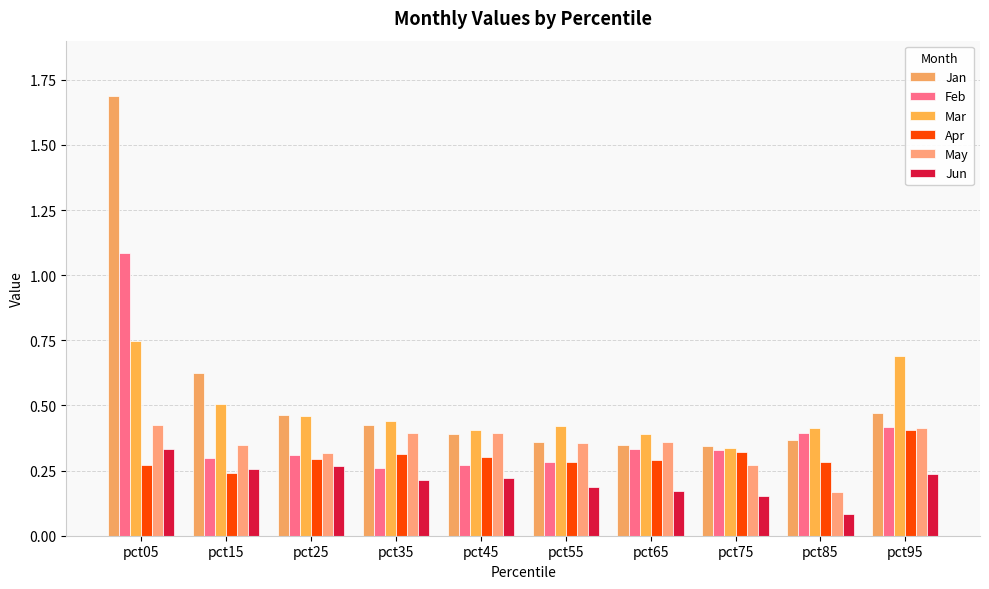

Reading left to right, list all the values displayed in this chart.

Jan: 1.7	0.6	0.5	0.4	0.4	0.4	0.3	0.3	0.4	0.5
Feb: 1.1	0.3	0.3	0.3	0.3	0.3	0.3	0.3	0.4	0.4
Mar: 0.7	0.5	0.5	0.4	0.4	0.4	0.4	0.3	0.4	0.7
Apr: 0.3	0.2	0.3	0.3	0.3	0.3	0.3	0.3	0.3	0.4
May: 0.4	0.3	0.3	0.4	0.4	0.4	0.4	0.3	0.2	0.4
Jun: 0.3	0.3	0.3	0.2	0.2	0.2	0.2	0.2	0.1	0.2